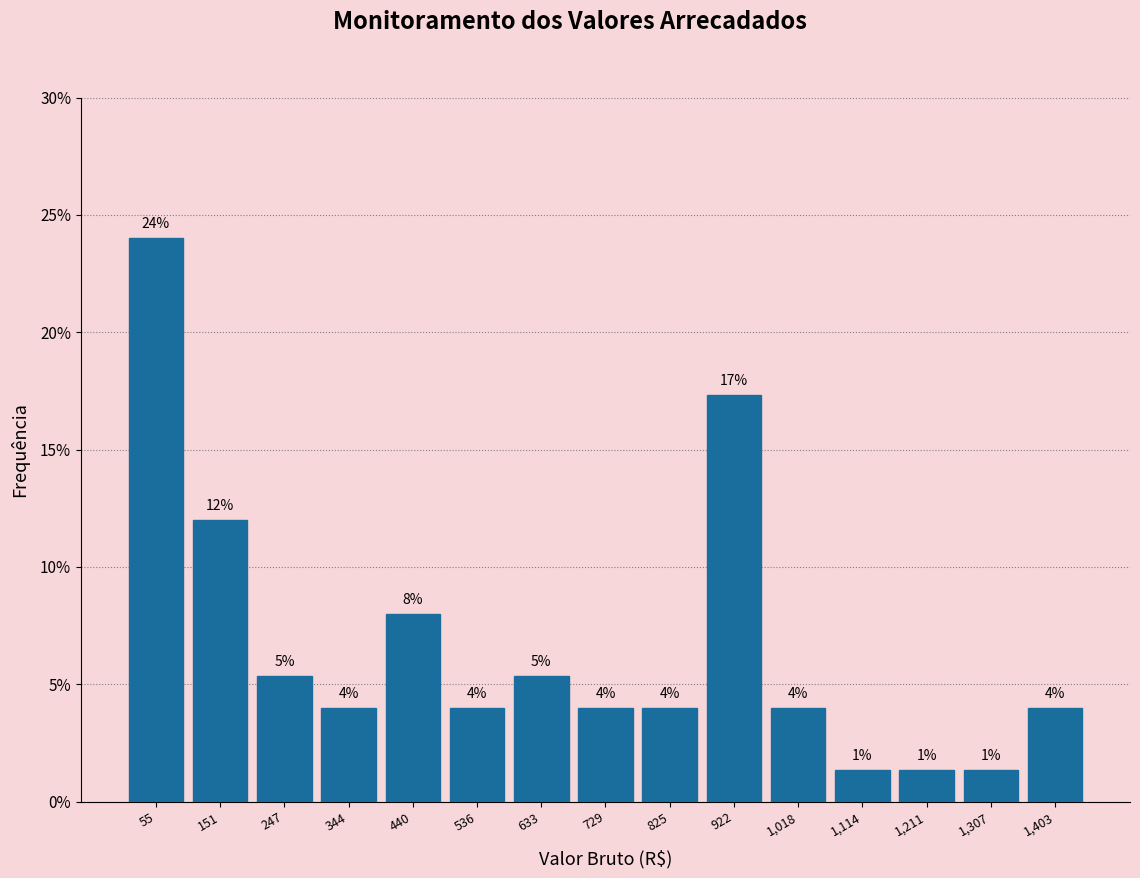

What is the value of the 9th bar from the left?

4.0